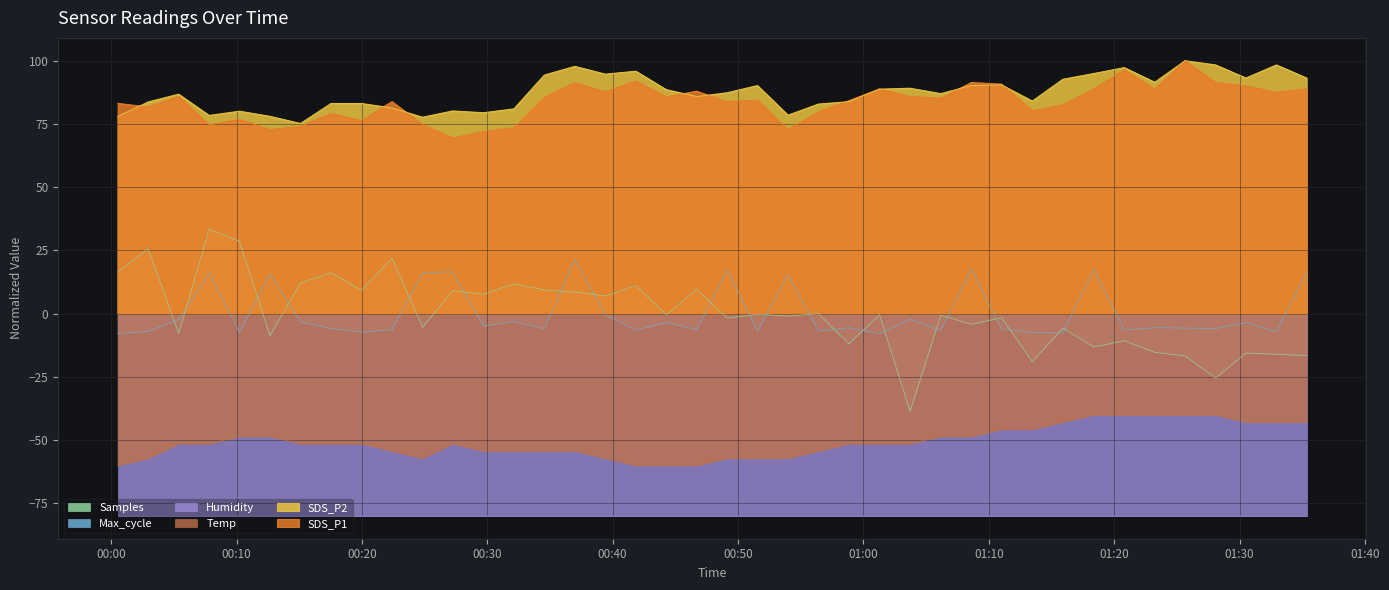

What is the maximum value for SDS_P1?

100.0